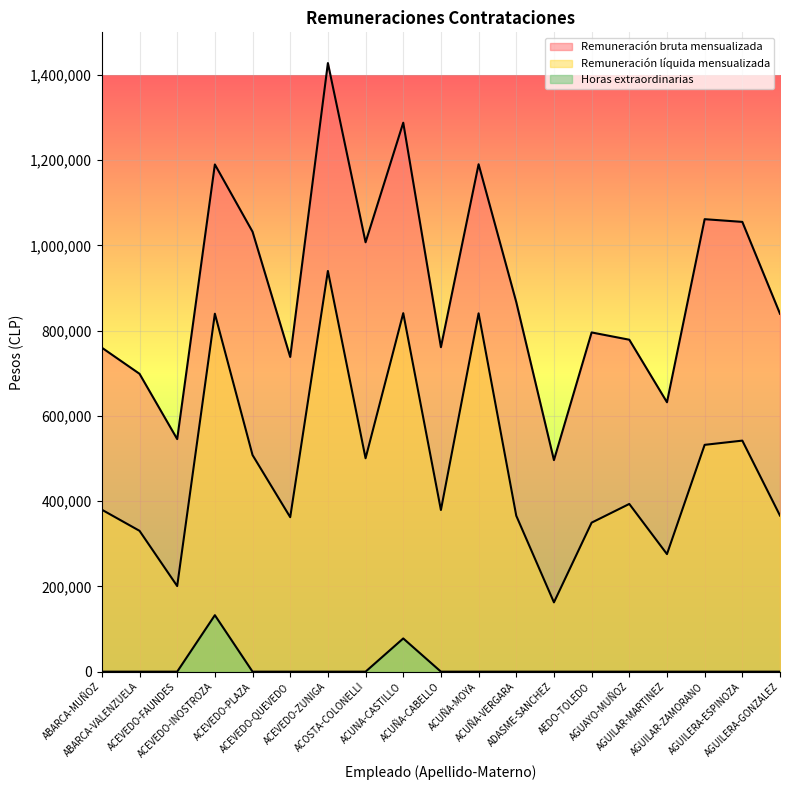

What is the label of the 13th point from the left?

ADASME-SANCHEZ